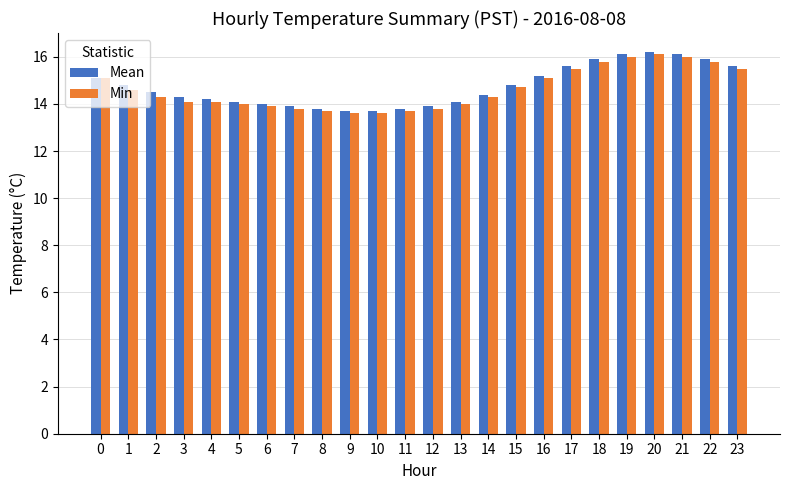

What is the difference between the second highest and minimum values in the Min series?

2.4